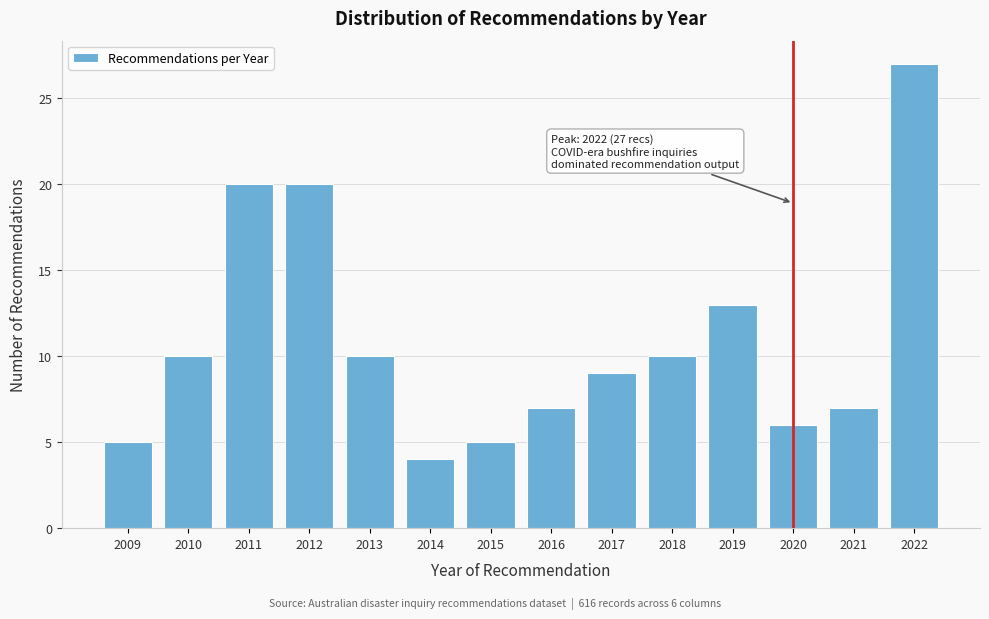

Reading left to right, extract all data points from this chart.

5	10	20	20	10	4	5	7	9	10	13	6	7	27